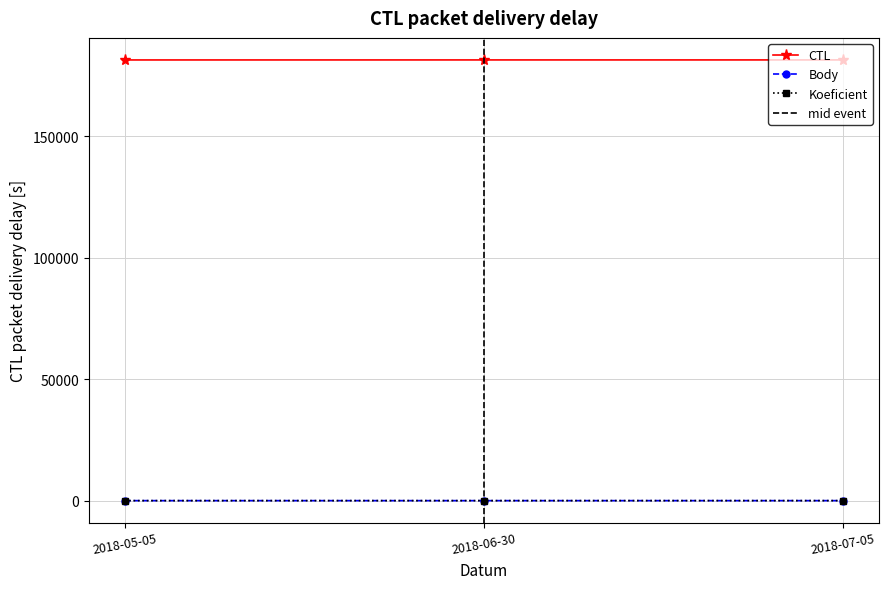

Reading left to right, extract all data points from this chart.

CTL: 2018-05-05=181304	2018-06-30=181315	2018-07-05=181317
Body: 2018-05-05=3	2018-06-30=2	2018-07-05=4
Koeficient: 2018-05-05=7	2018-06-30=7	2018-07-05=12